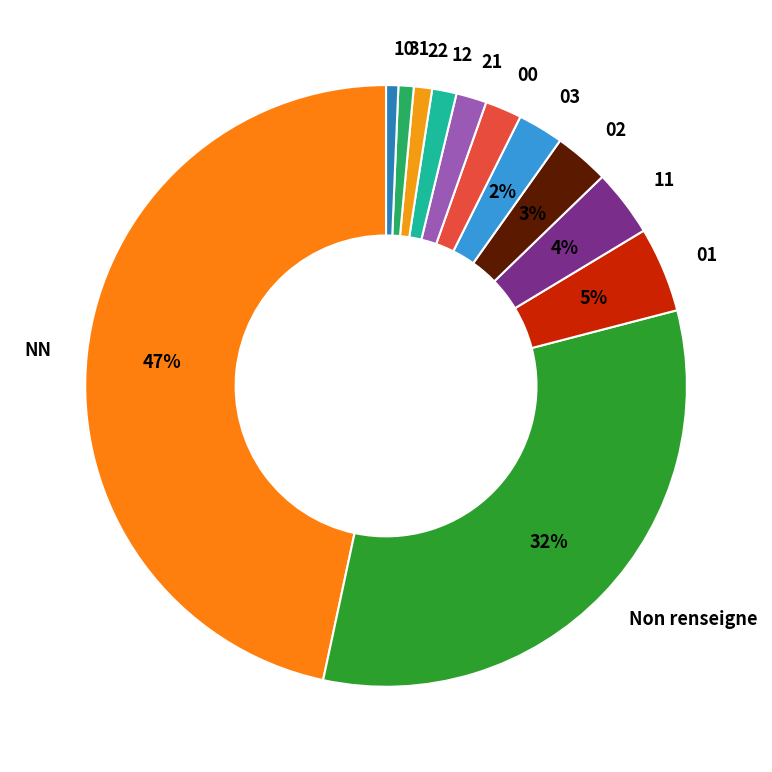

What is the largest slice in the pie chart?

NN